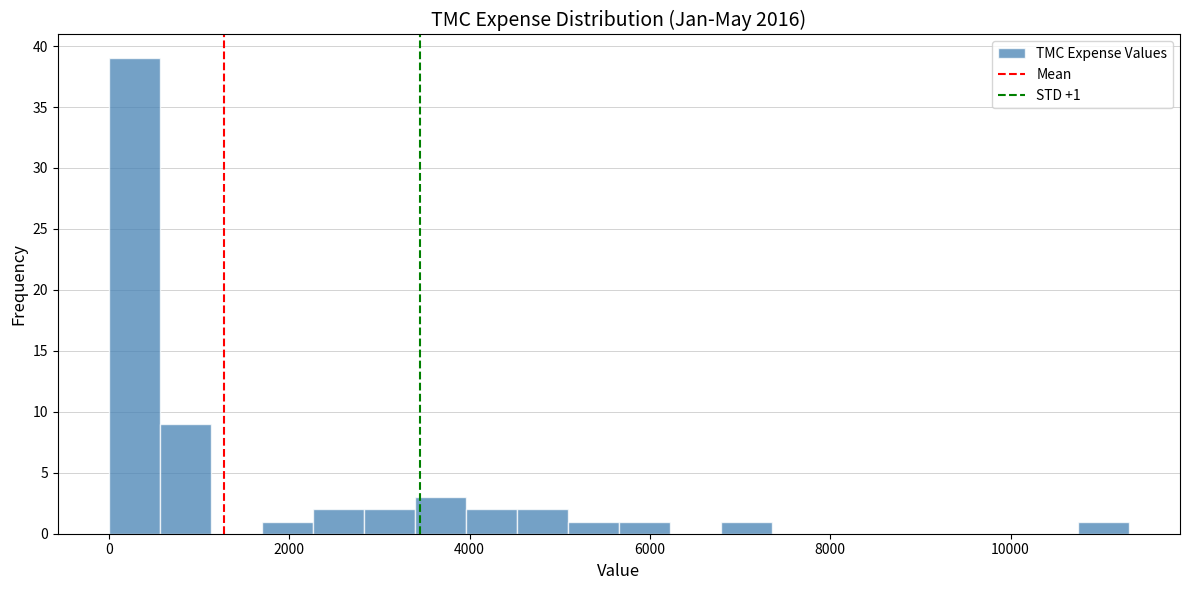

Read against the x-axis, roughly where is the centre of the tallest bar?

200